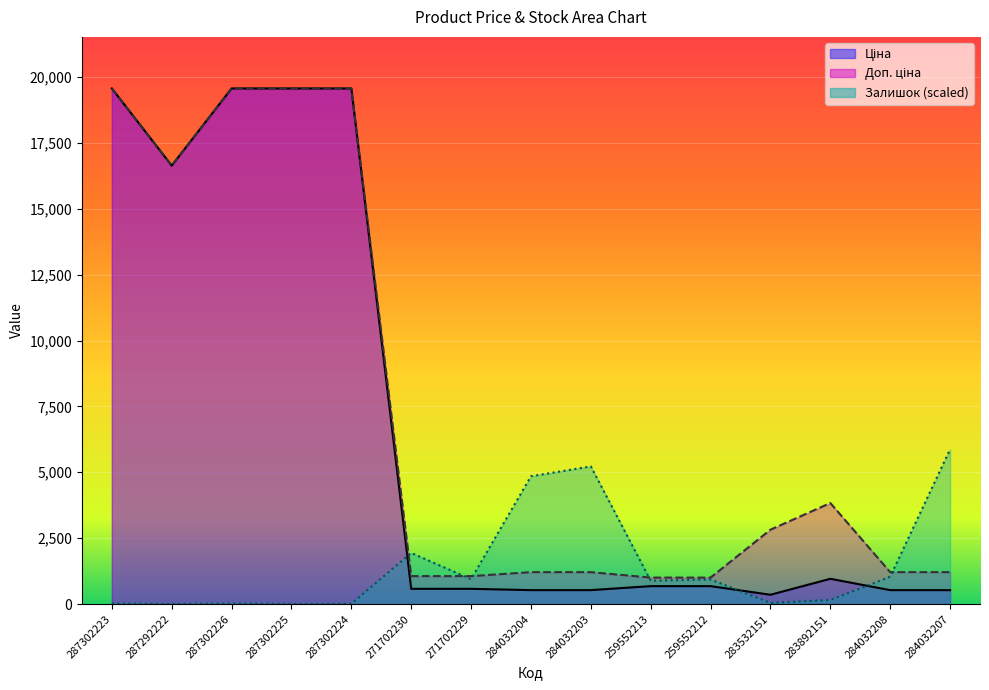

Reading right to left, transcribe all the data shown in this chart.

Ціна: 284032207=528.2	284032208=528.2	283892151=958.4	283532151=352.6	259552212=679.8	259552213=679.8	284032203=528.2	284032204=528.2	271702229=578.1	271702230=578.1	287302224=19564.9	287302225=19564.9	287302226=19564.9	287292222=16636.8	287302223=19564.9
Доп. ціна: 284032207=1210.7	284032208=1210.7	283892151=3833.8	283532151=2821.2	259552212=1004.1	259552213=1004.1	284032203=1210.7	284032204=1210.7	271702229=1060.0	271702230=1060.0	287302224=19564.9	287302225=19564.9	287302226=19564.9	287292222=16636.8	287302223=19564.9
Залишок: 284032207=5869.5	284032208=1037.4	283892151=153.8	283532151=41.9	259552212=934.0	259552213=886.4	284032203=5223.5	284032204=4848.8	271702229=942.4	271702230=1940.6	287302224=8.4	287302225=0.0	287302226=19.6	287292222=2.8	287302223=19.6